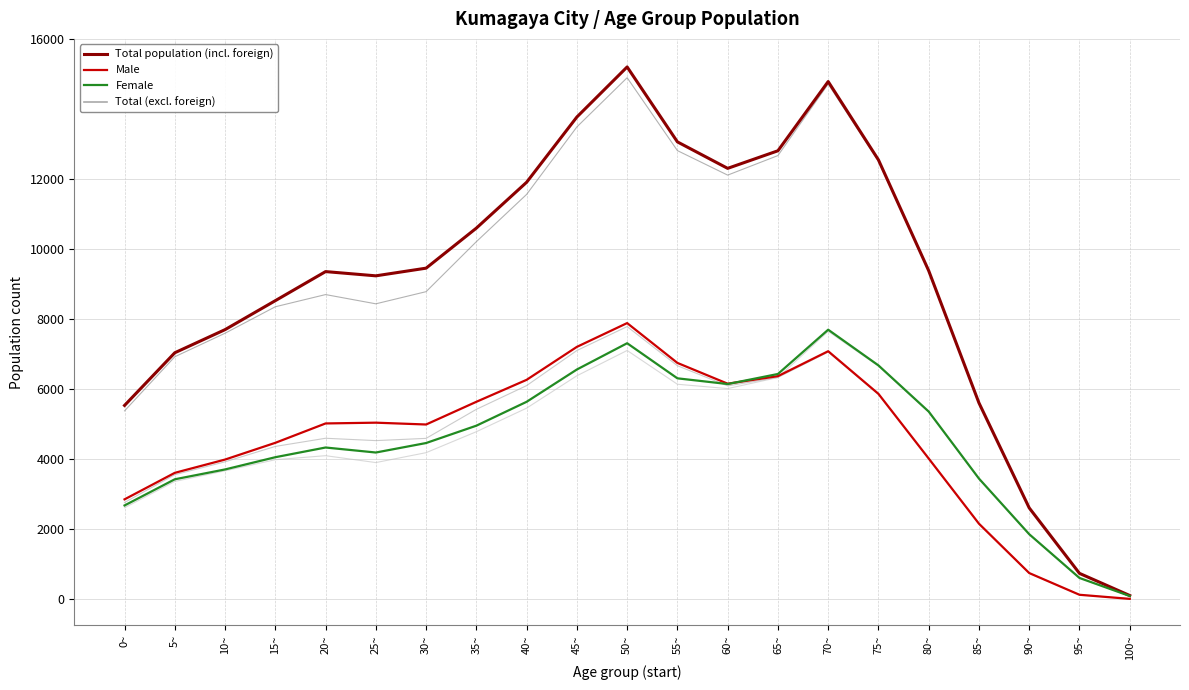

The value of Male_excl at 25~ is 7843. True or false?

False